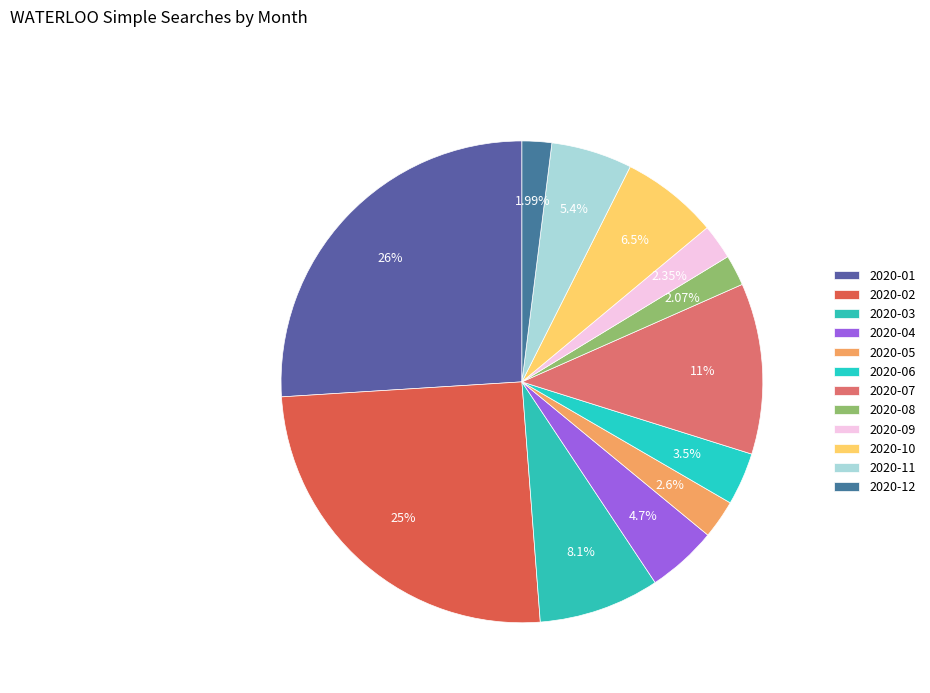

How many slices are in this pie chart?

12